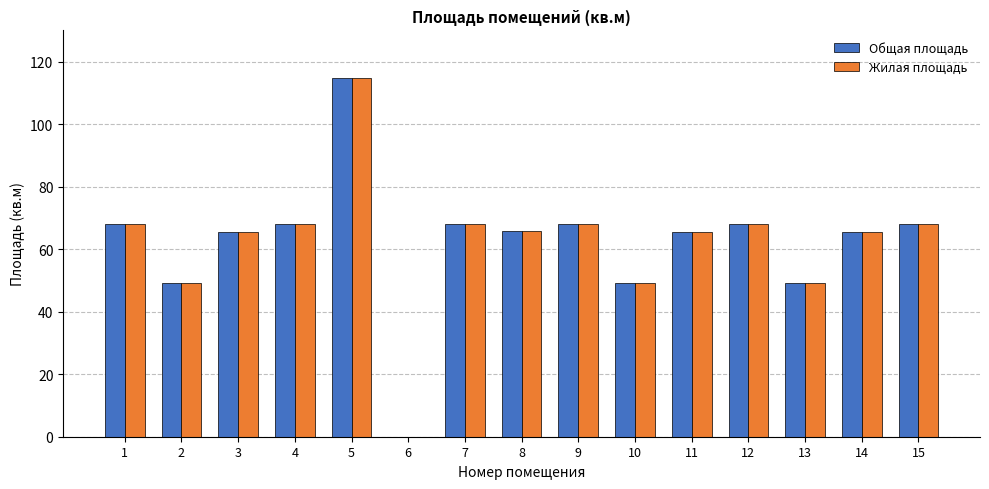

What is the sum of the Жилая площадь values at 6 and 11?

65.6